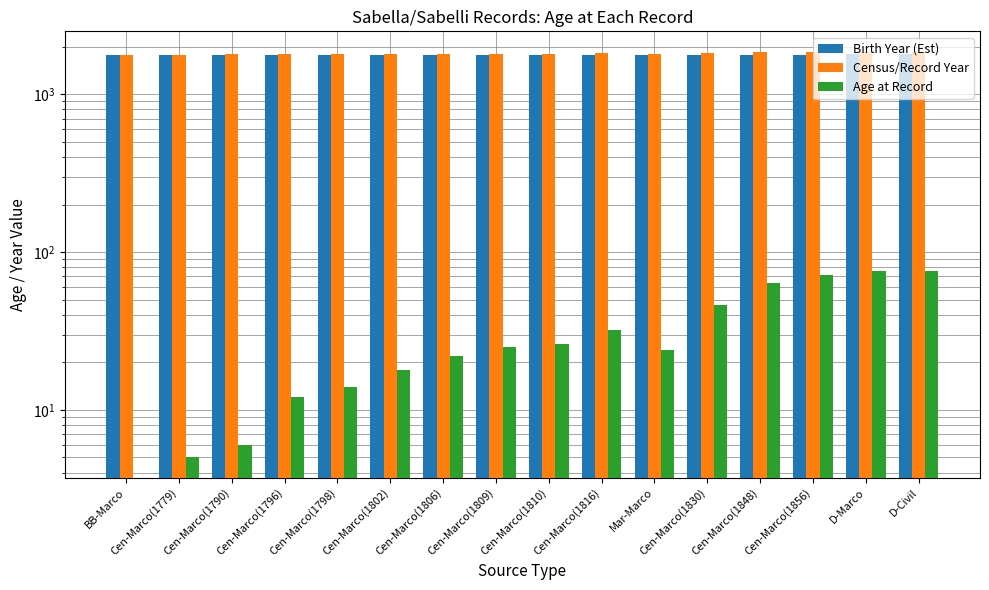

How many series are shown in this chart?

3